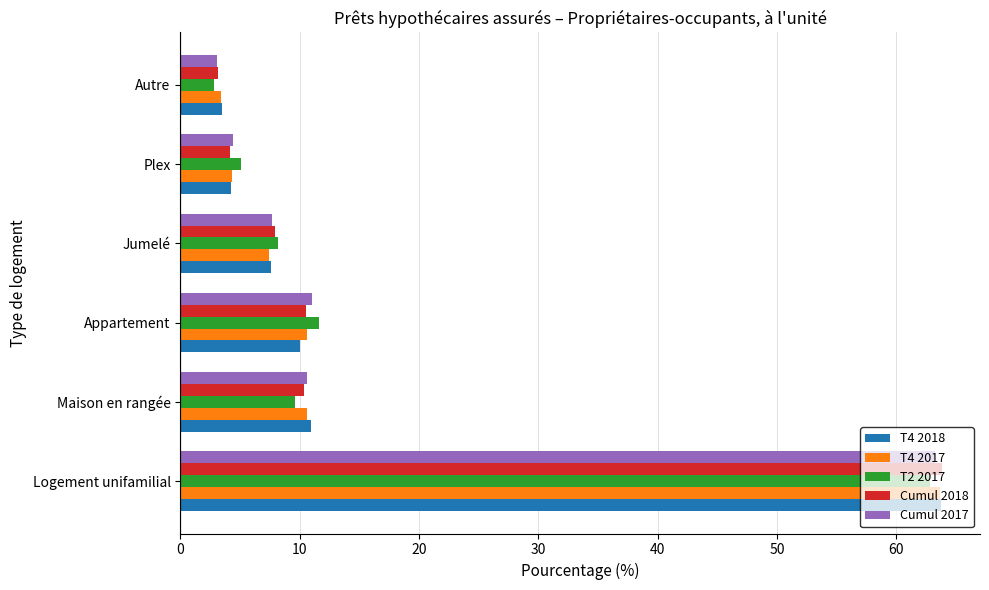

What is the sum of all Cumul 2018 values?

100.0